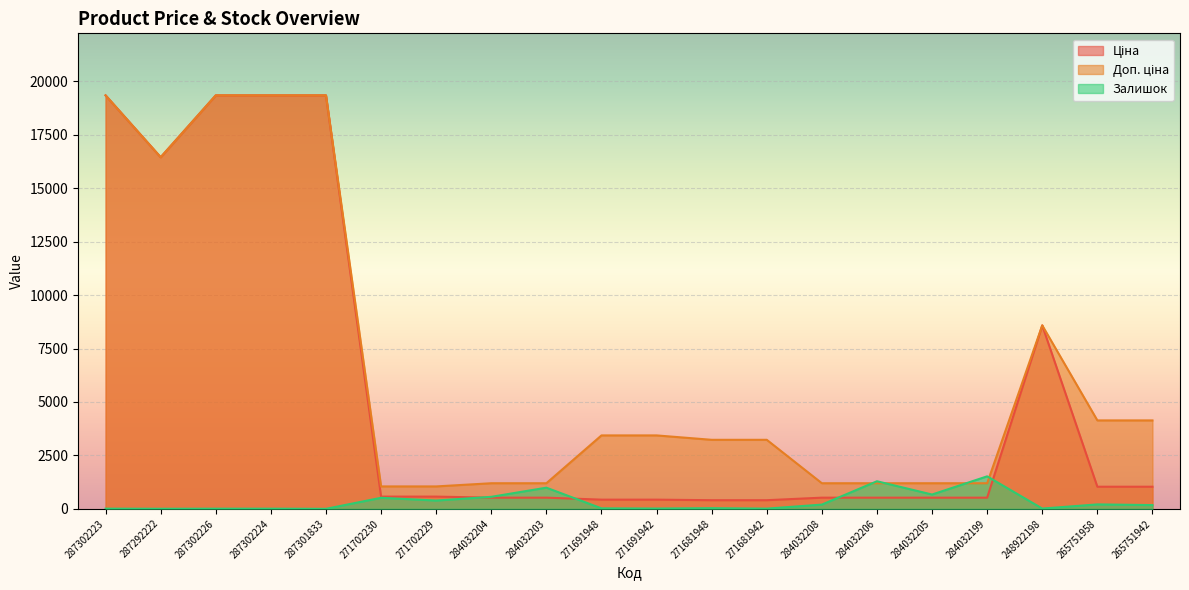

What is the difference between the highest and lowest values at 271691948?

3412.6